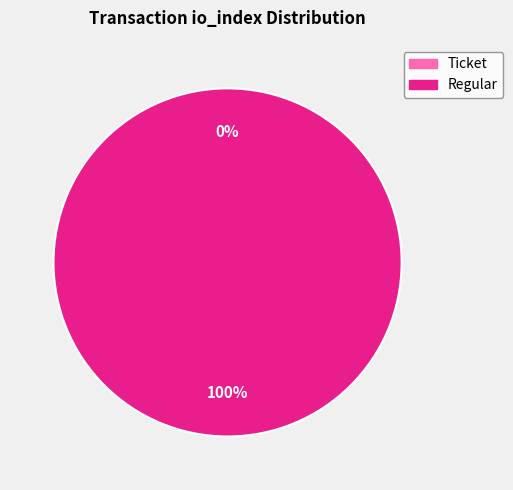

True or false: Regular accounts for 92% of the total.

False